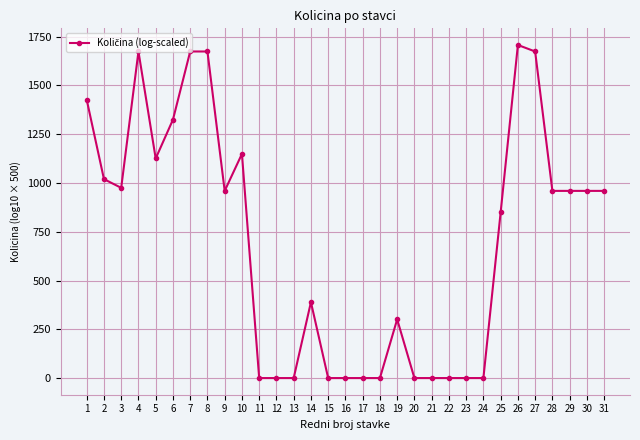

Which has a higher value, 11 or 9?

9